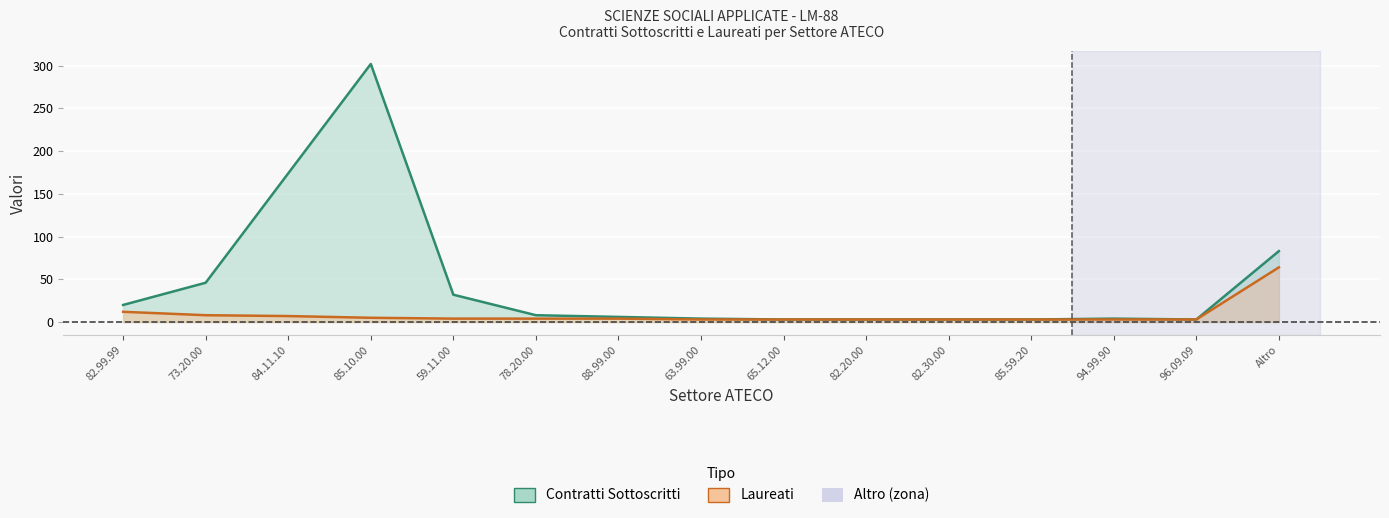

How many data points in Laureati are above 4?

5